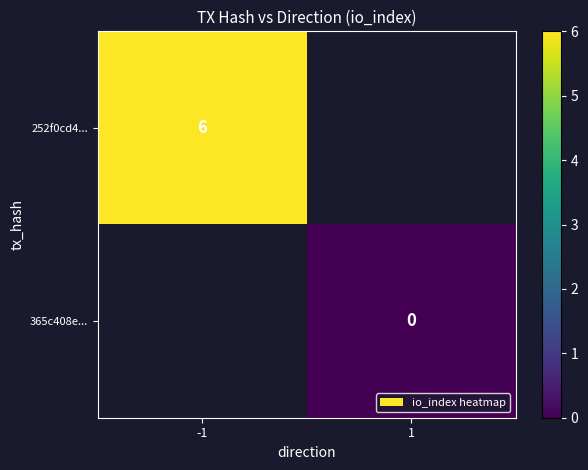

The value of 252f0cd4... at -1 is 6. True or false?

True